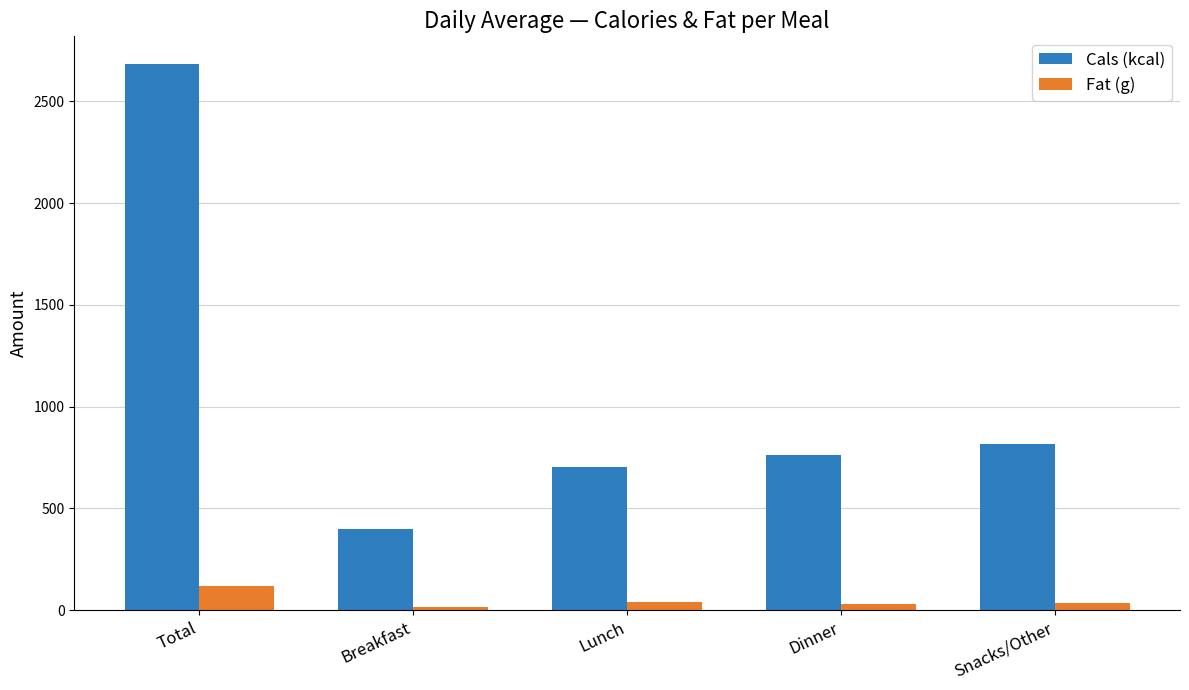

Are the bars grouped side by side (vs. stacked)?

Yes